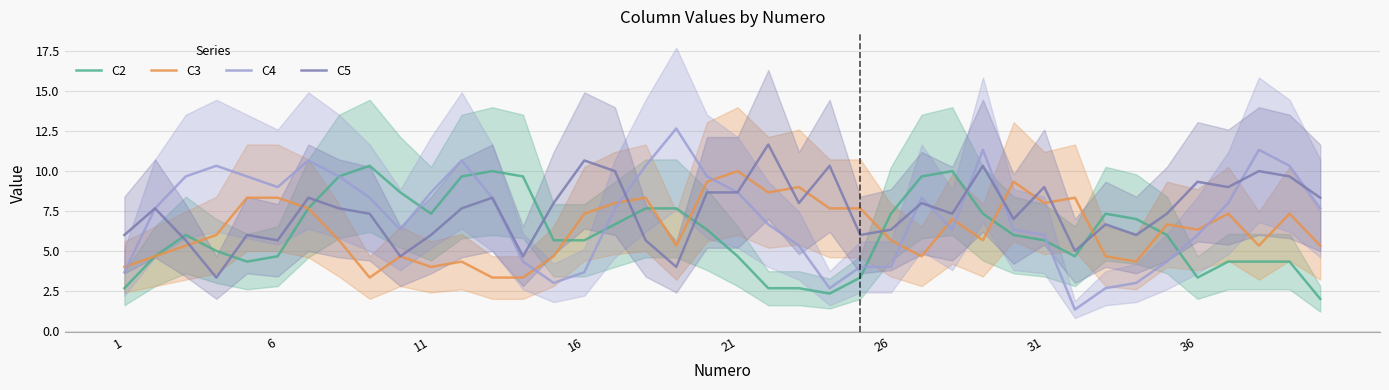

True or false: C4 and C3 cross at least once.

True